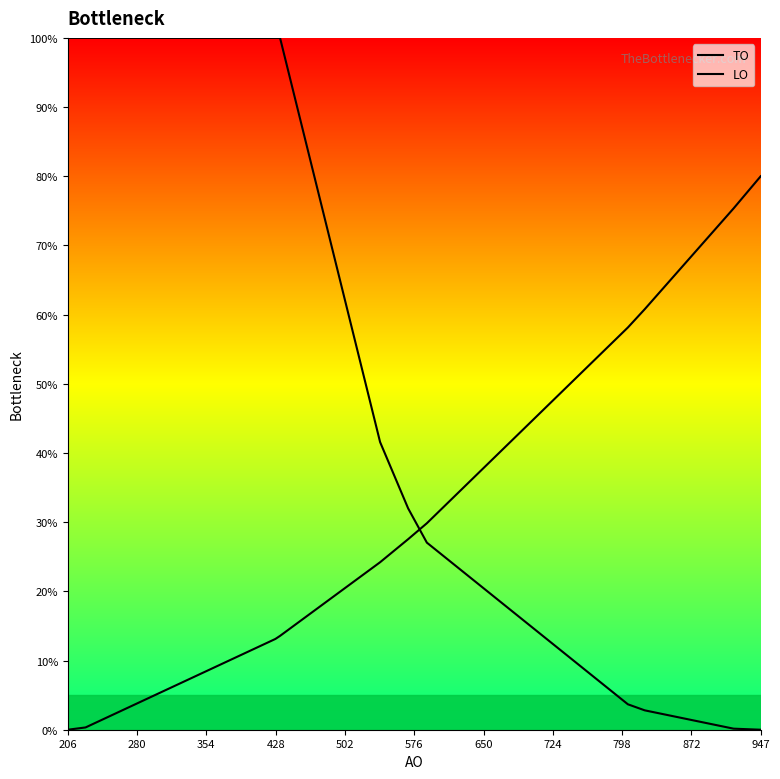

Rank the series by their maximum value, from lowest to highest.

LO, TO